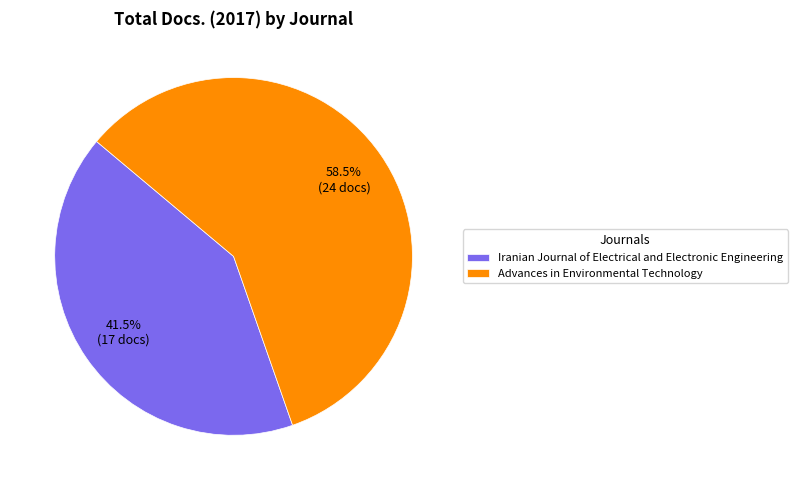

Is there any slice that represents more than half of the pie?

Yes